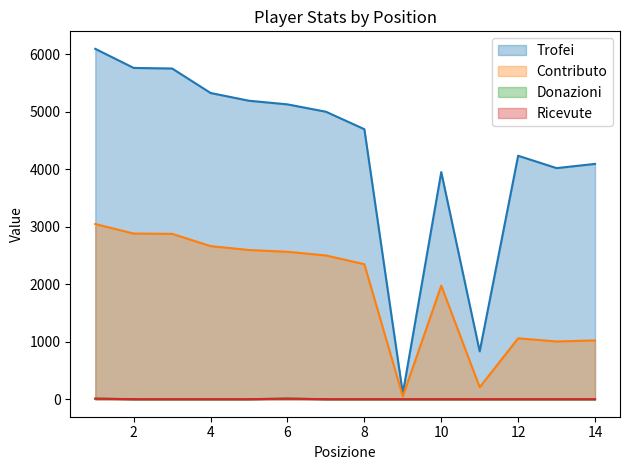

Does the chart display data point markers on the line(s)?

No